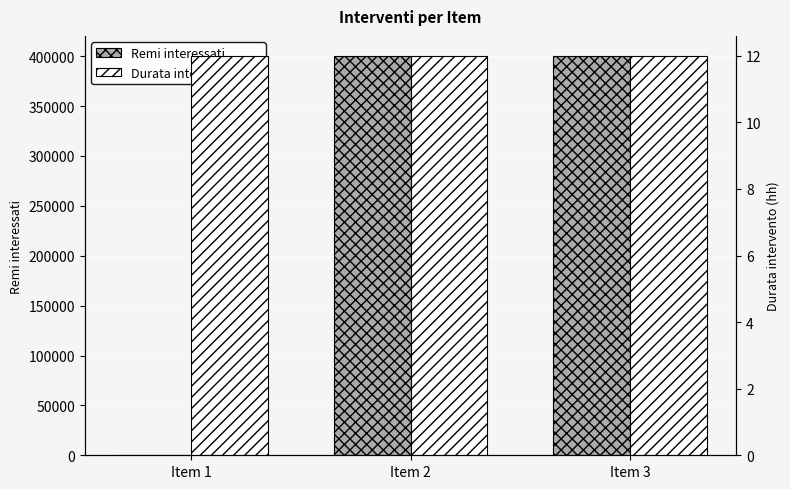

Where is Durata intervento (hh) nearest to the value 12?

Item 1